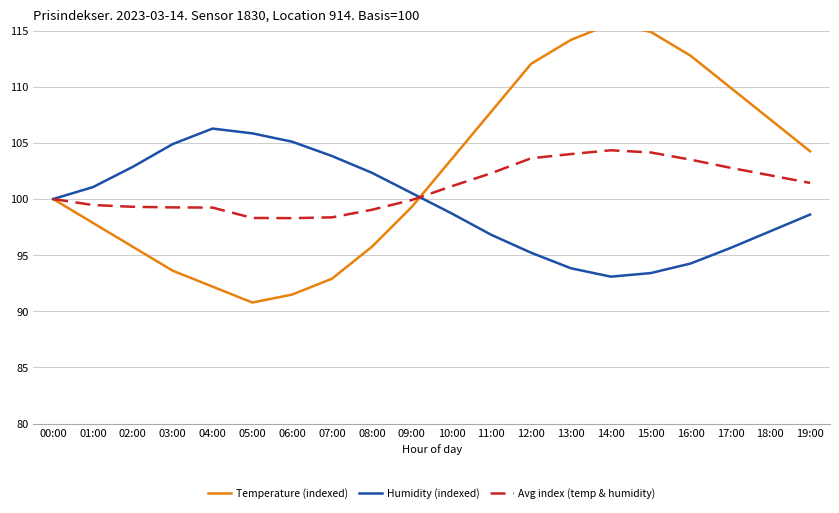

What is the label of the 18th point from the left?

17:00